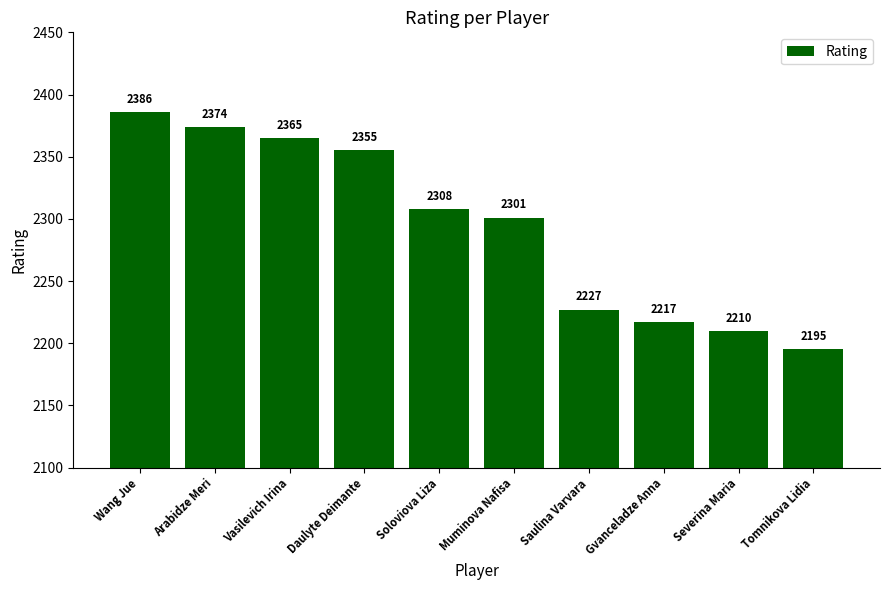

Between Wang Jue and Vasilevich Irina, which is larger?

Wang Jue